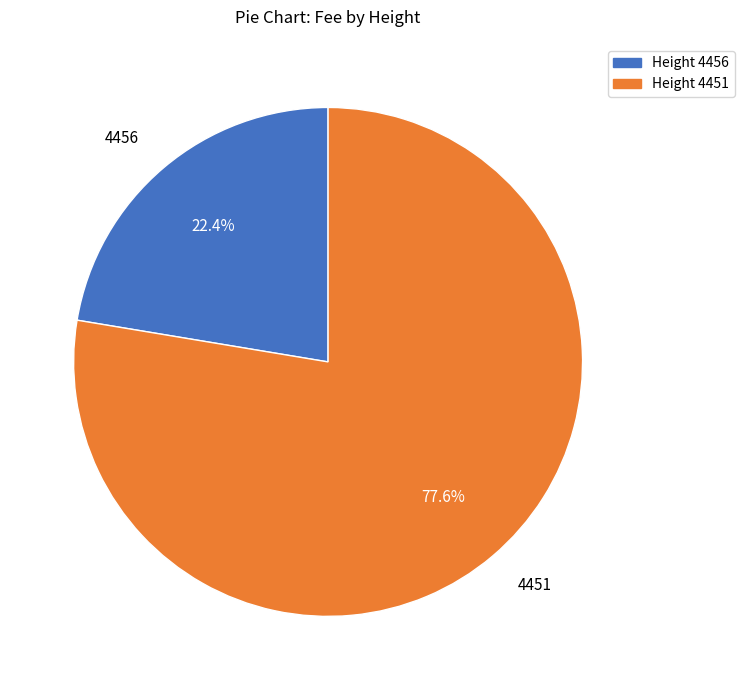

How many slices are in this pie chart?

2